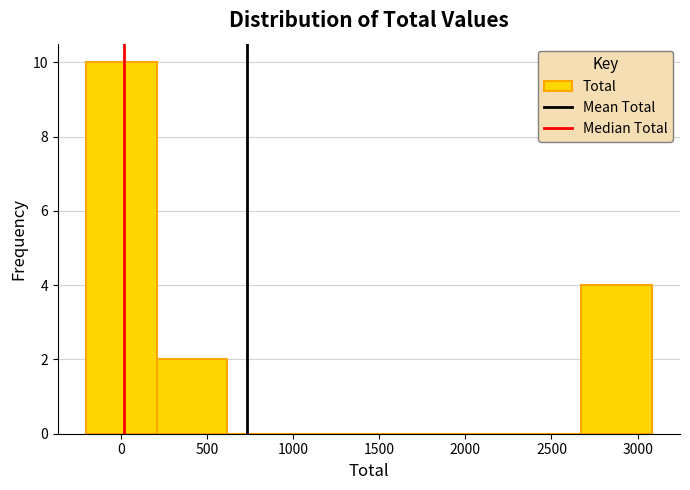

Reading left to right, transcribe this chart: for each bar, give the range it covers on the x-axis and its height. Neither the bar edges nor the heights are printed on the chart, so give them approximately, as read against the axes.

-200 to 200: 10
200 to 600: 2
600 to 1050: 0
1050 to 1450: 0
1450 to 1850: 0
1850 to 2250: 0
2250 to 2650: 0
2650 to 3100: 4